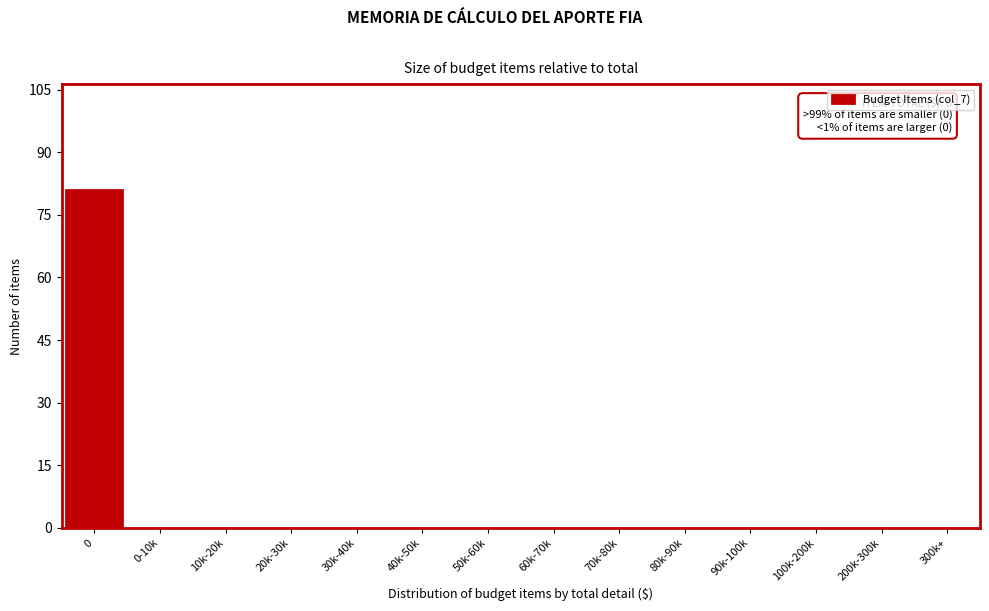

Reading left to right, transcribe all the data shown in this chart.

0=81	0-10k=0	10k-20k=0	20k-30k=0	30k-40k=0	40k-50k=0	50k-60k=0	60k-70k=0	70k-80k=0	80k-90k=0	90k-100k=0	100k-200k=0	200k-300k=0	300k+=0